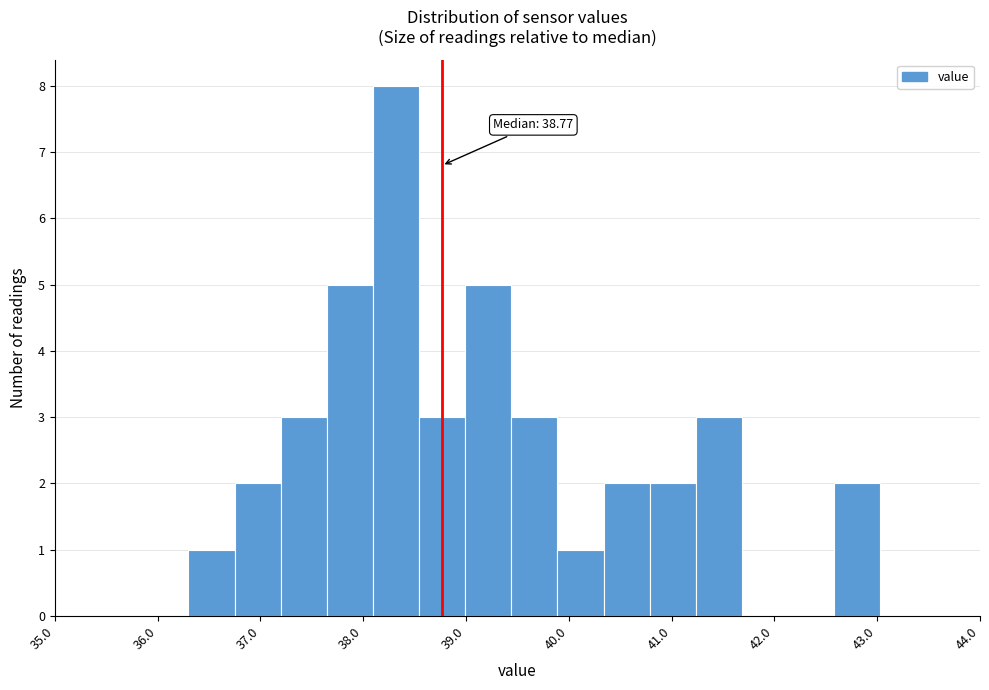

Over which range of the x-axis is the bar tallest?

38.1 to 38.5